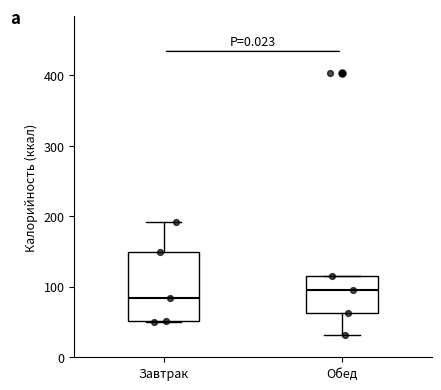

Reading left to right, transcribe this box plot: for each box, give where its median line is, the range the box spans, and where its two whiskers end, as read against the y-axis. The values are not printed on the chart, so give them approximately, as read against the axis.

Завтрак: median 80, box 50 to 150, whiskers 50 to 190
Обед: median 100, box 60 to 120, whiskers 30 to 120